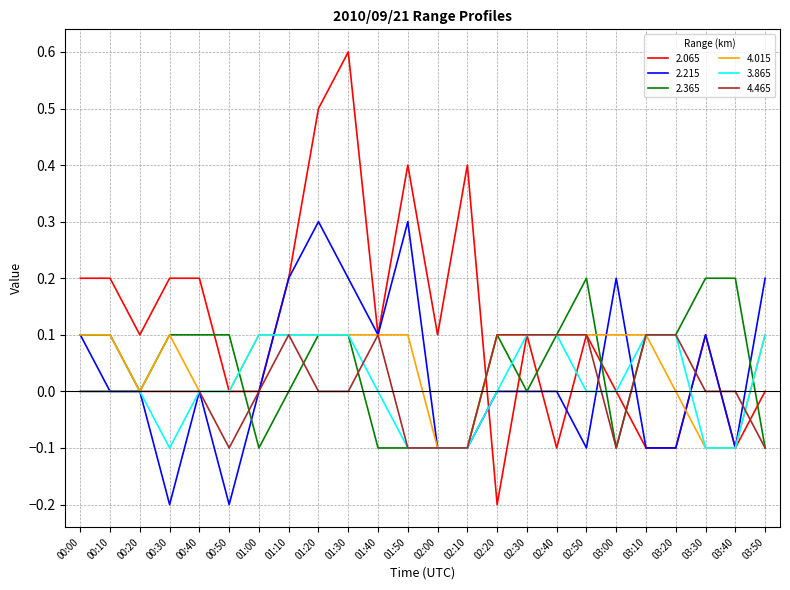

What position from the left is 03:30?

22